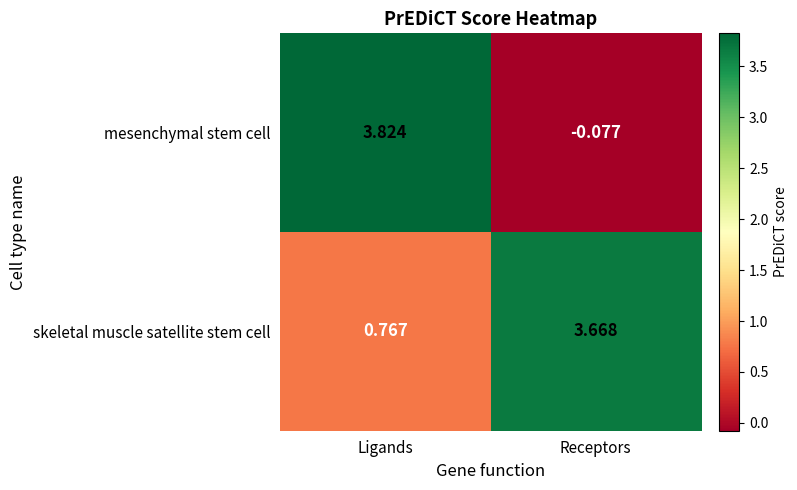

At how many categories does at least one series exceed 2?

2